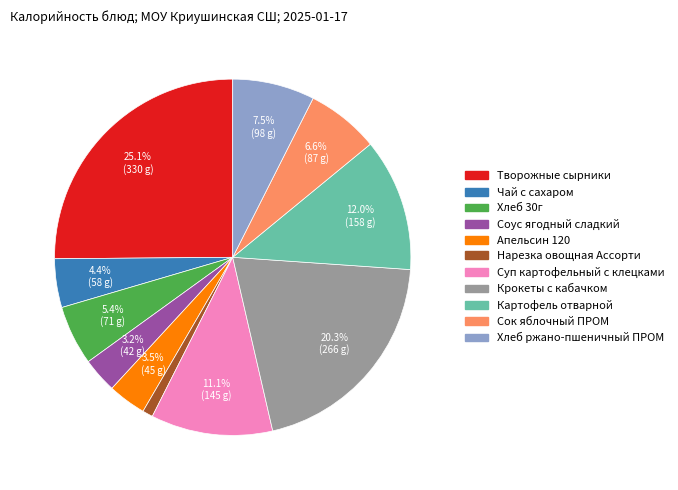

Which slice is the largest?

Творожные сырники